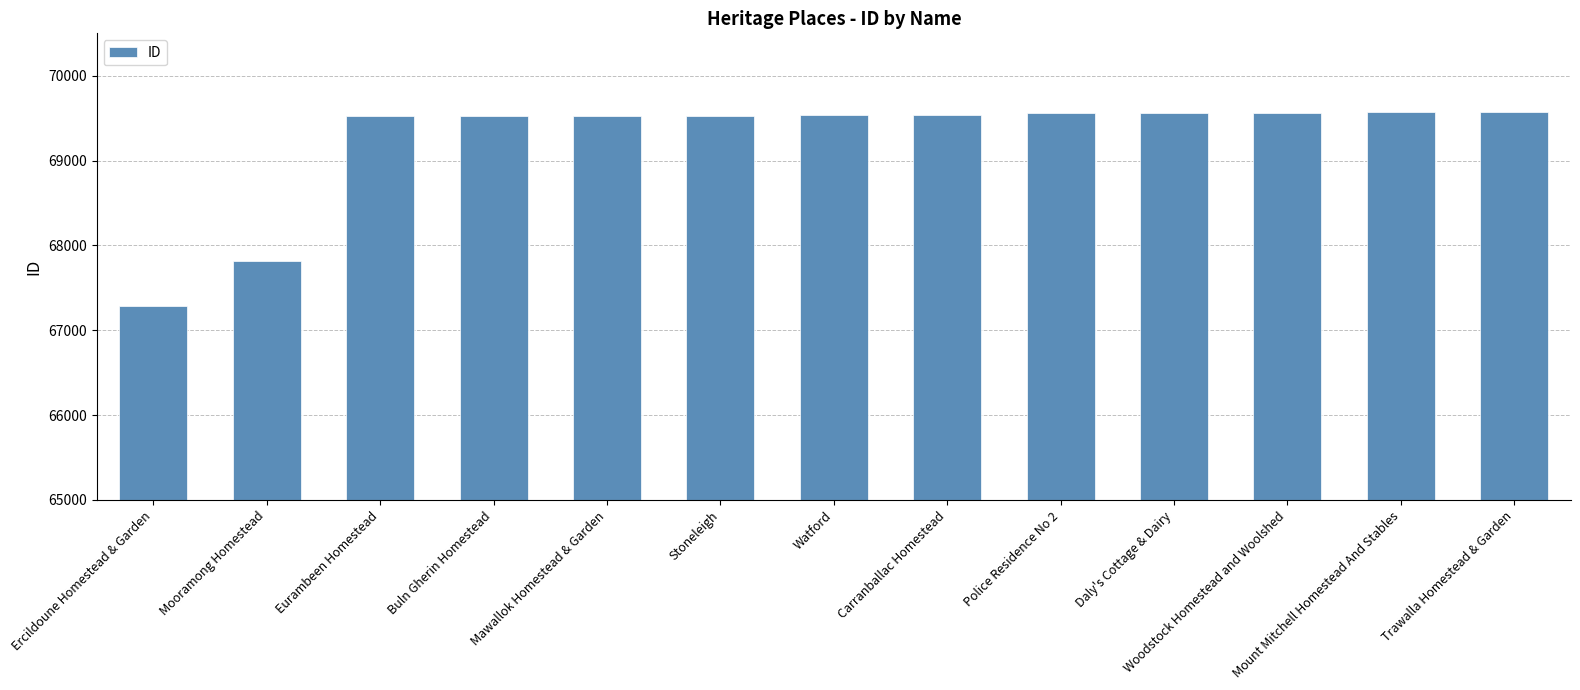

What is the ratio of the value at Buln Gherin Homestead to the value at Daly's Cottage & Dairy?

1.0